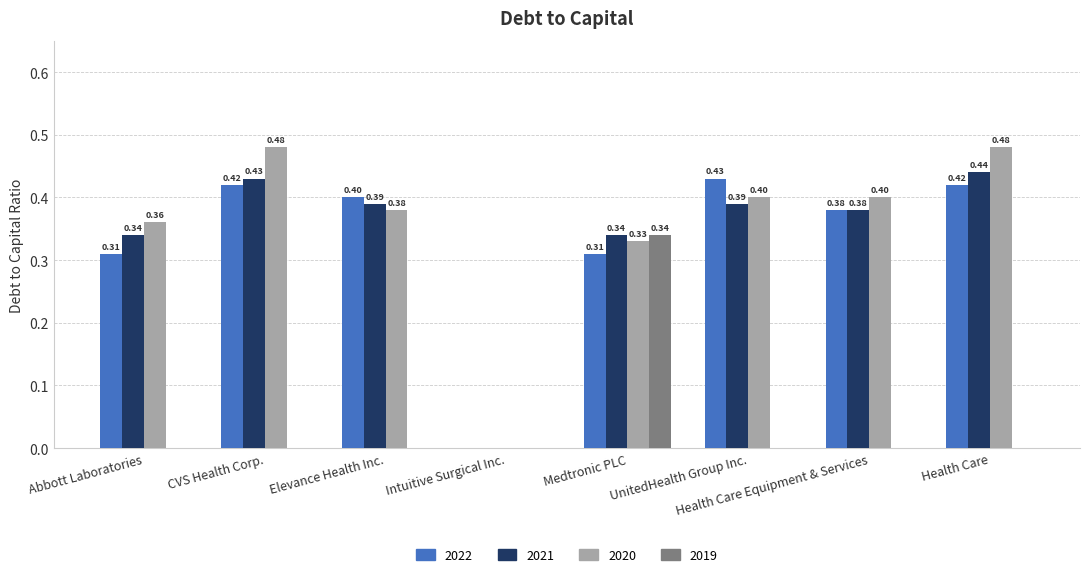

Which series changed the most between Elevance Health Inc. and Intuitive Surgical Inc.?

2022